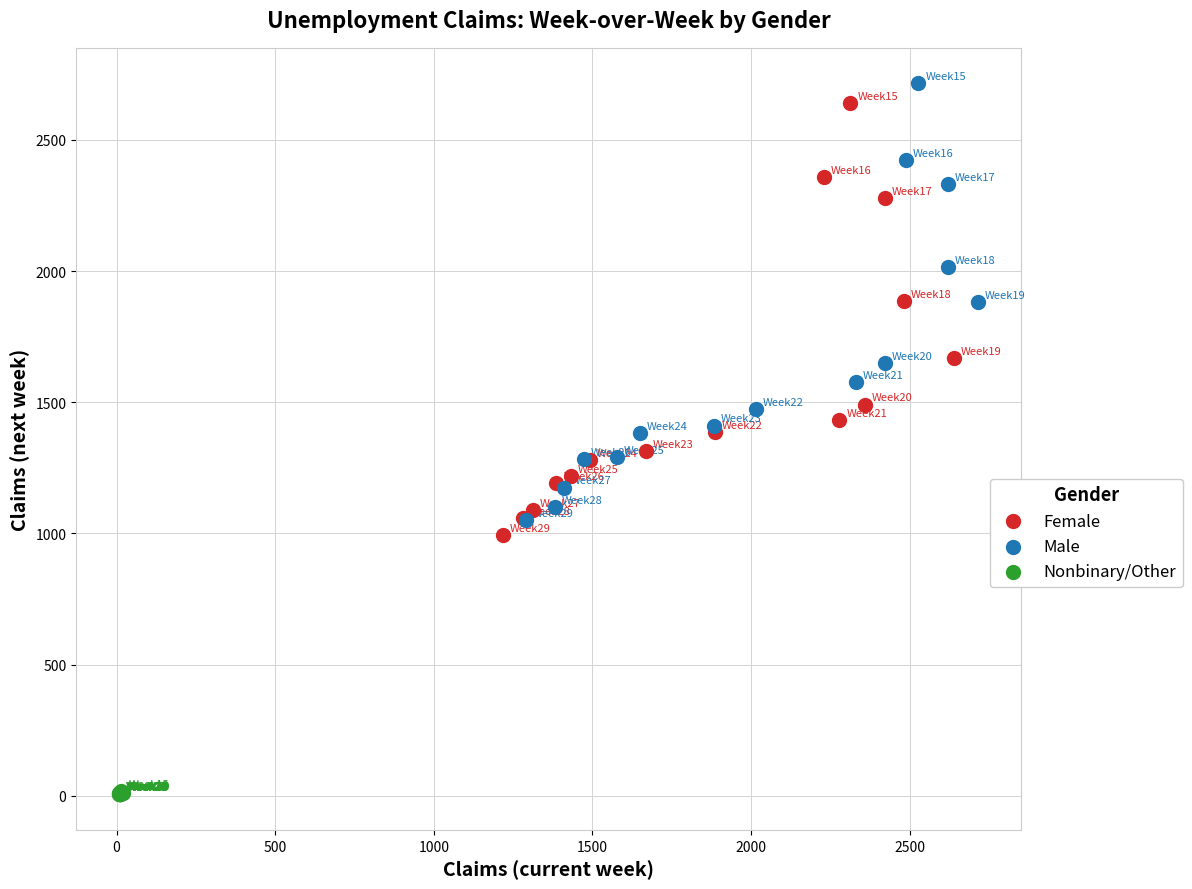

Which series has the widest spread of Y values?

Male